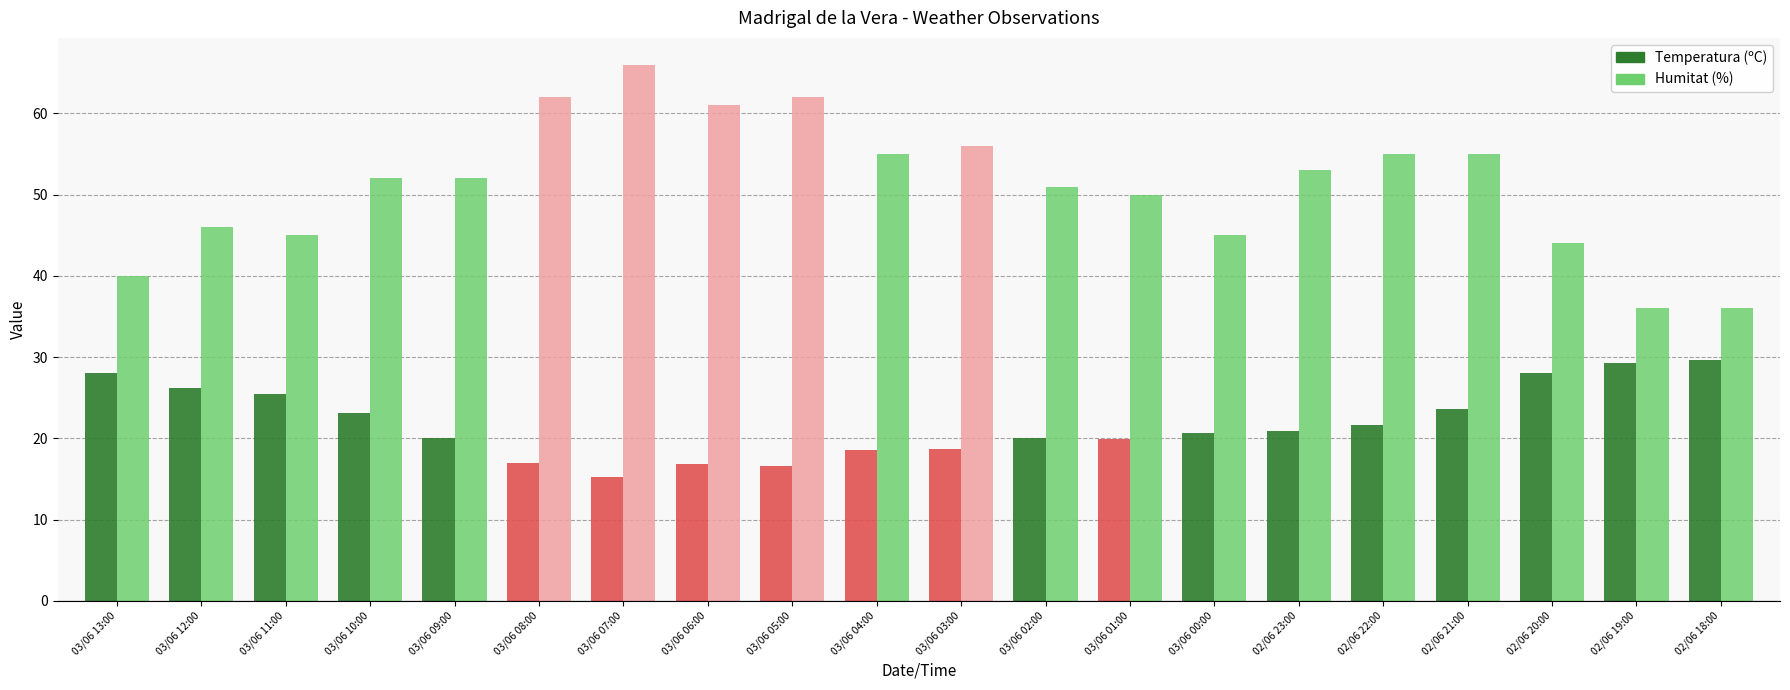

True or false: Humitat (%) has a value of 102.7 at 03/06 05:00.

False